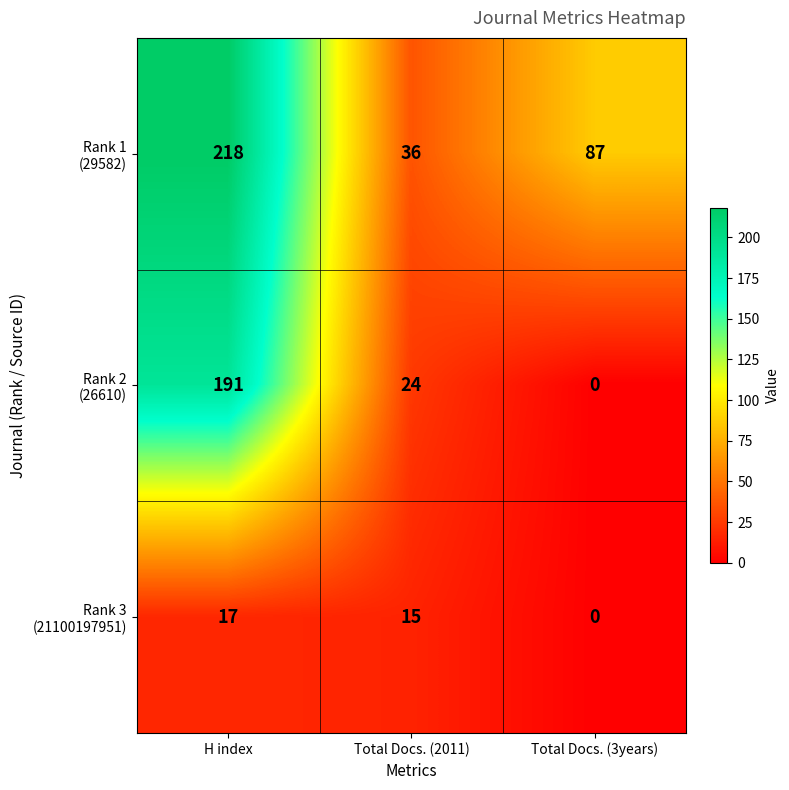

What is the difference between the highest and lowest values at H index?

201